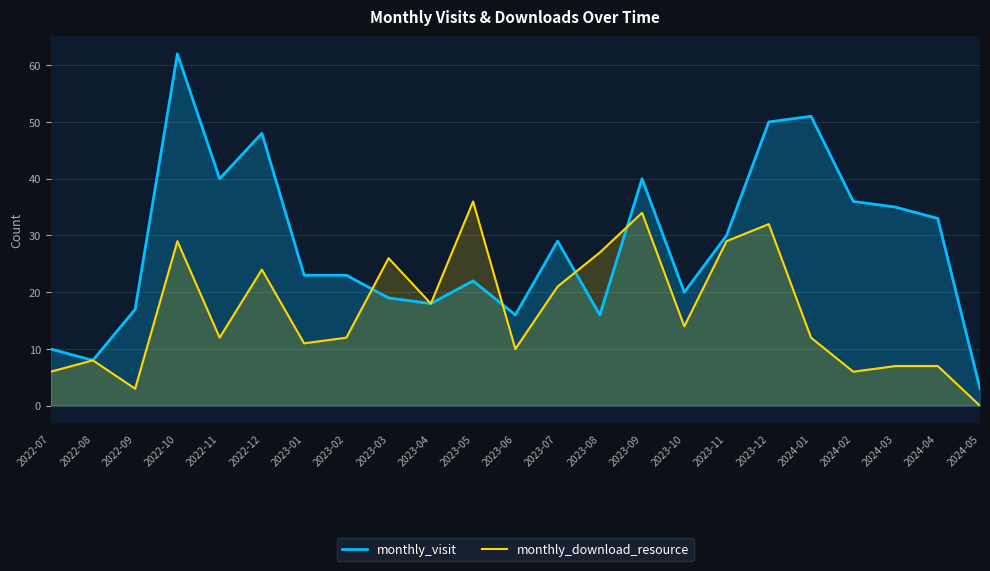

What is the value of the monthly_download_resource point at the 8th from the left?

12